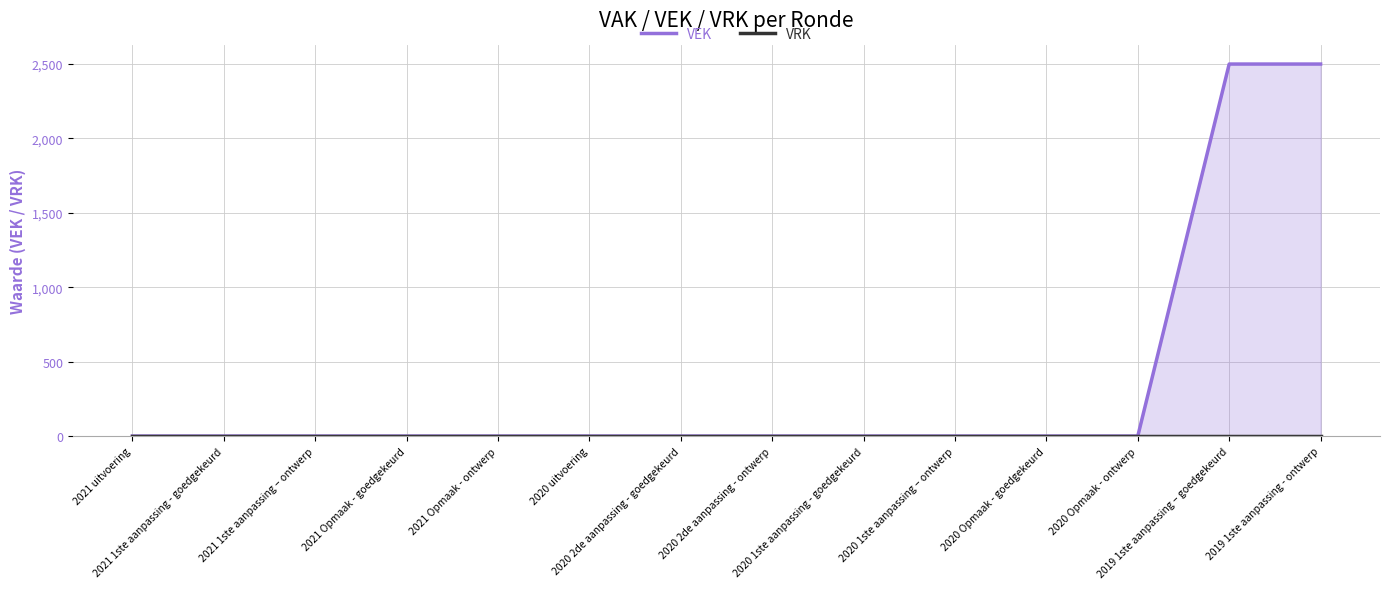

Between 2020 2de aanpassing - ontwerp and 2021 1ste aanpassing – ontwerp, which is larger?

2020 2de aanpassing - ontwerp